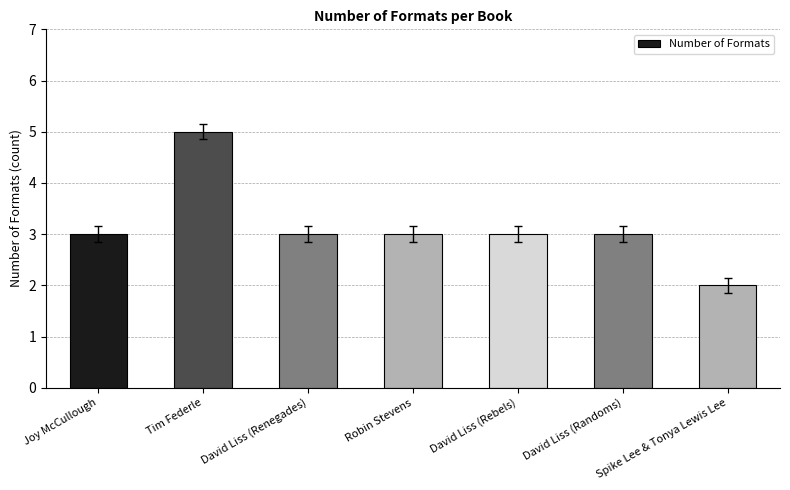

Approximately how many times larger is the value at Tim Federle compared to Robin Stevens?

1.7